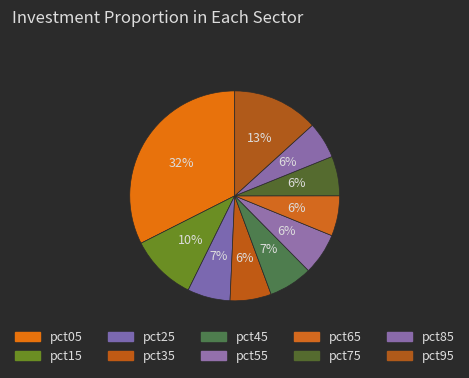

How many segments does this pie chart have?

10